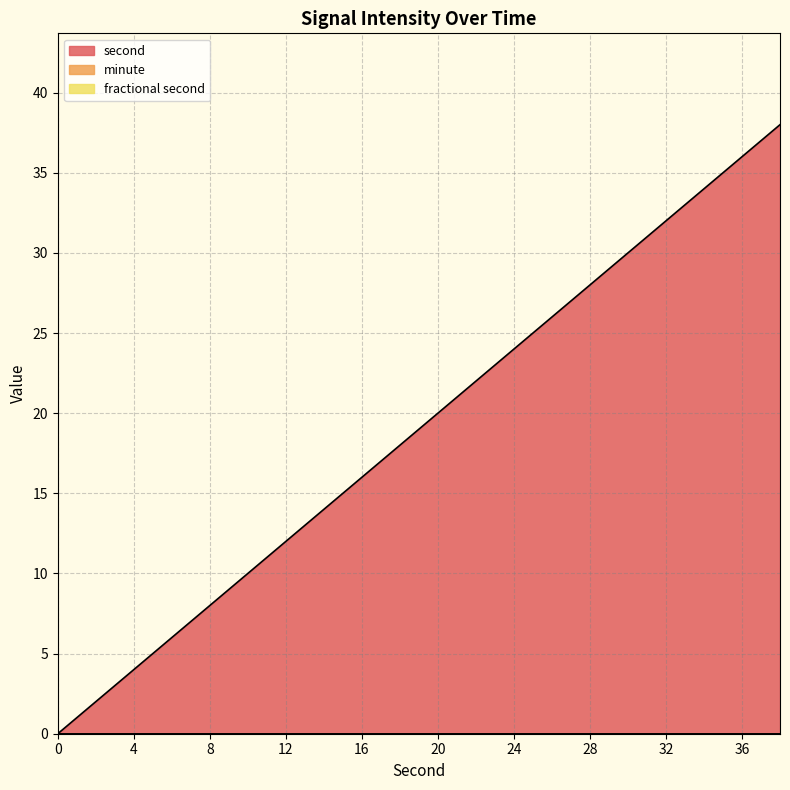

True or false: fractional second and second cross at least once.

False